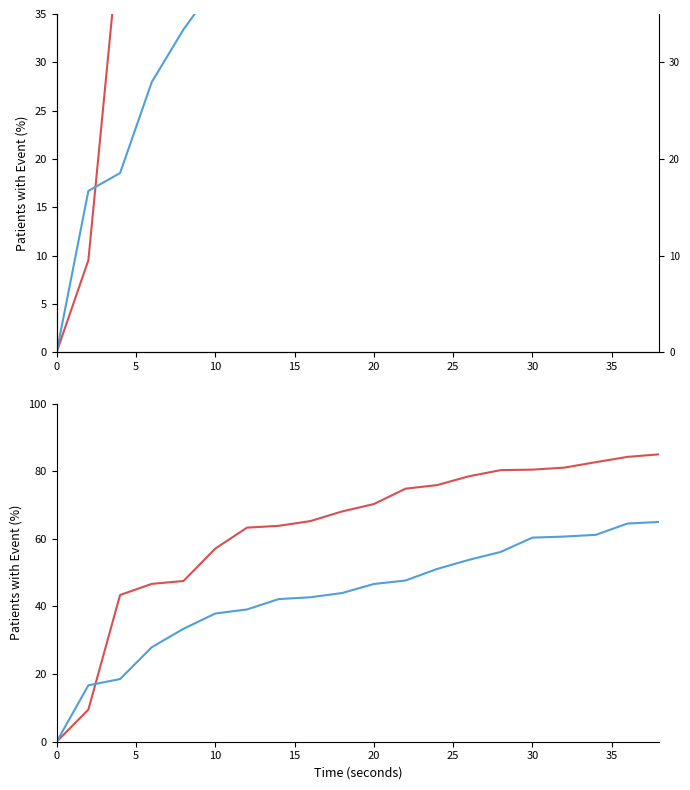

What is the sum of all Fenofibrate values?

869.7